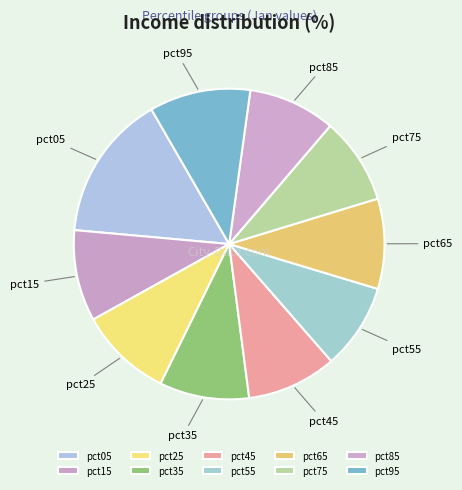

Which slice is the largest?

pct05